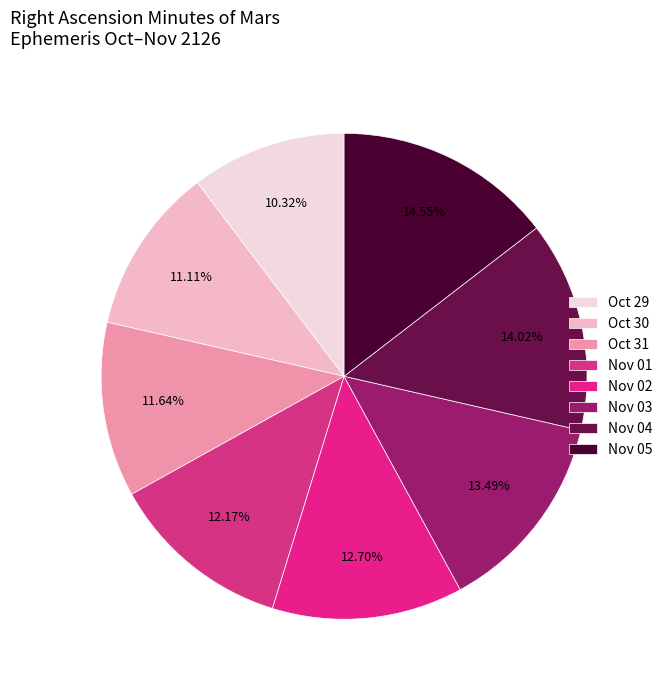

Which category has the biggest portion of the pie?

Nov 05